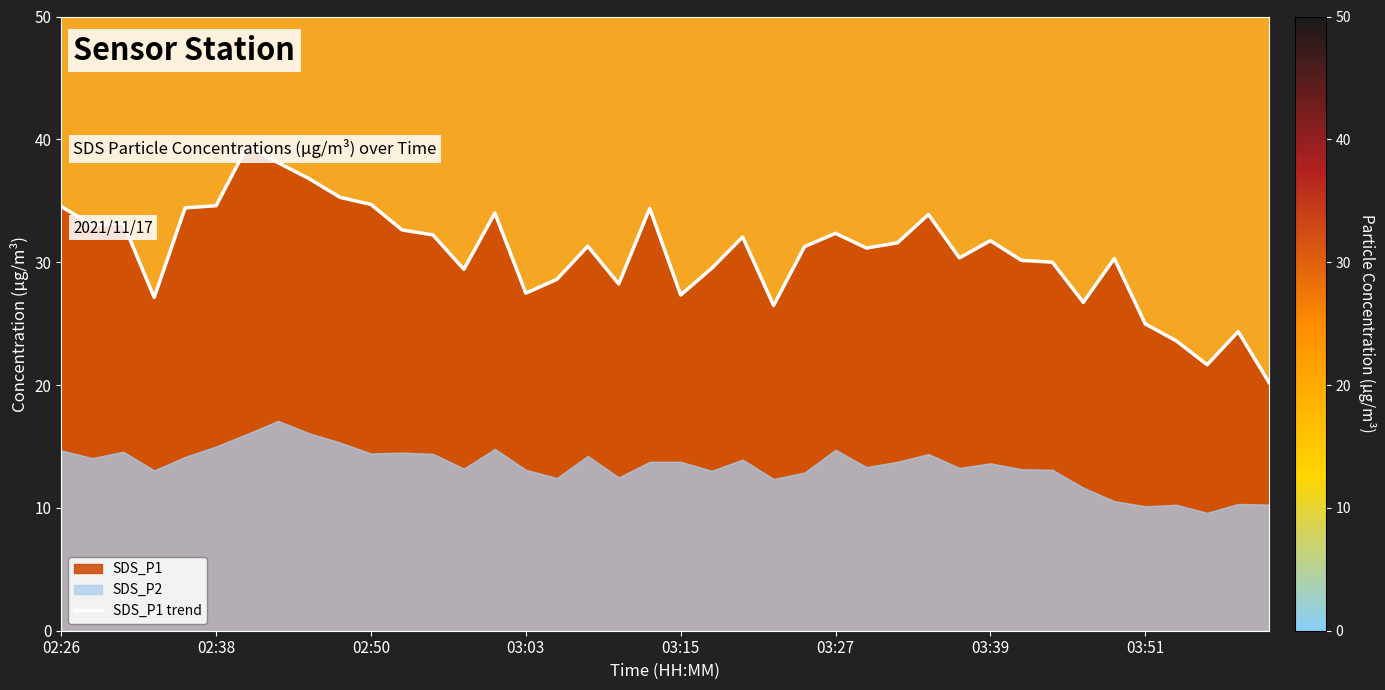

The chart shows a value of 32.0 at 22. True or false?

True